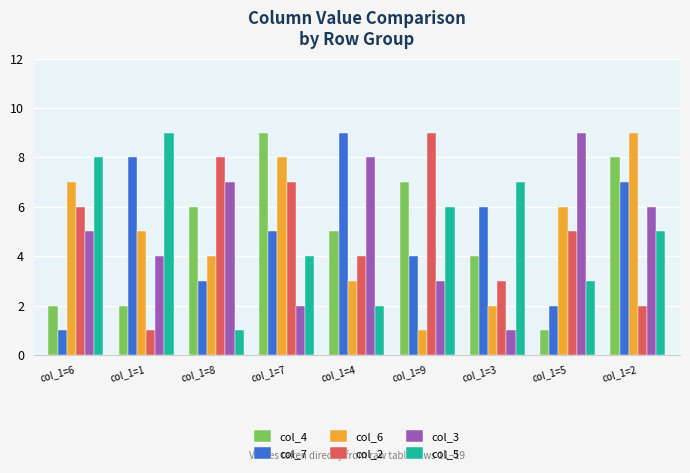

At which label does col_2 reach its minimum?

col_1=1